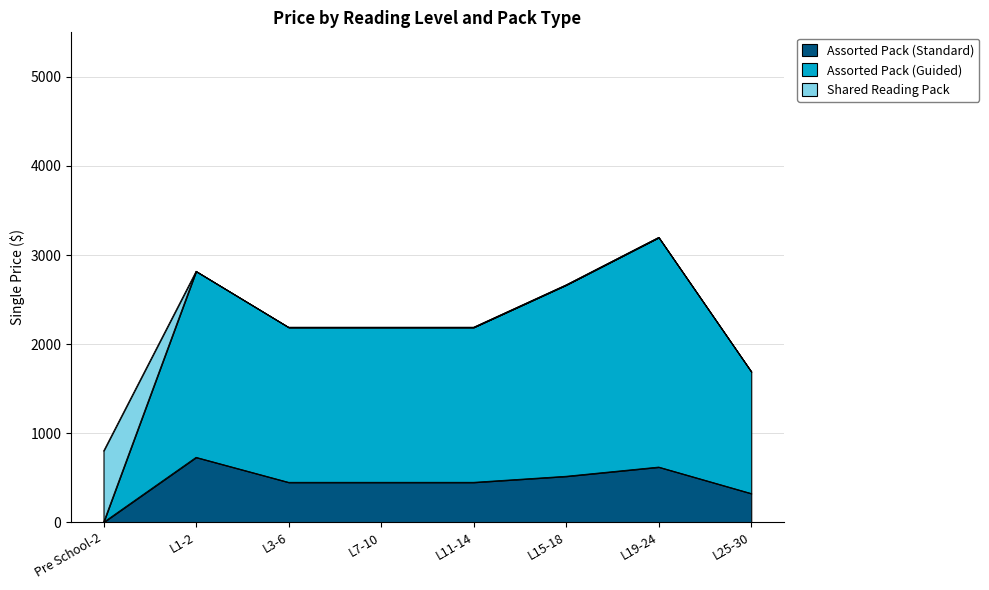

Which series has the largest range (max minus min)?

Assorted Pack (Guided)